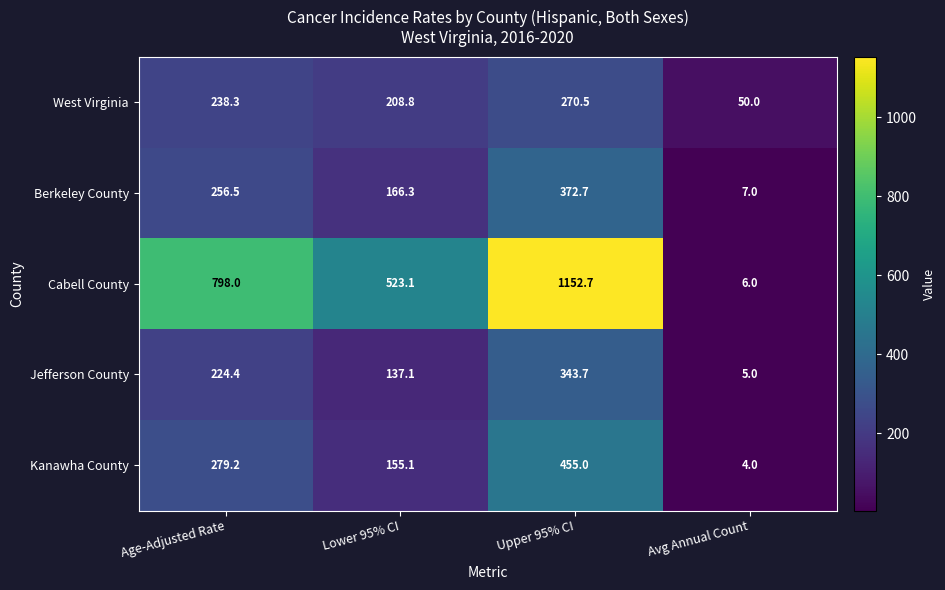

The Jefferson County series shows 178.4 at Lower 95% CI. True or false?

False